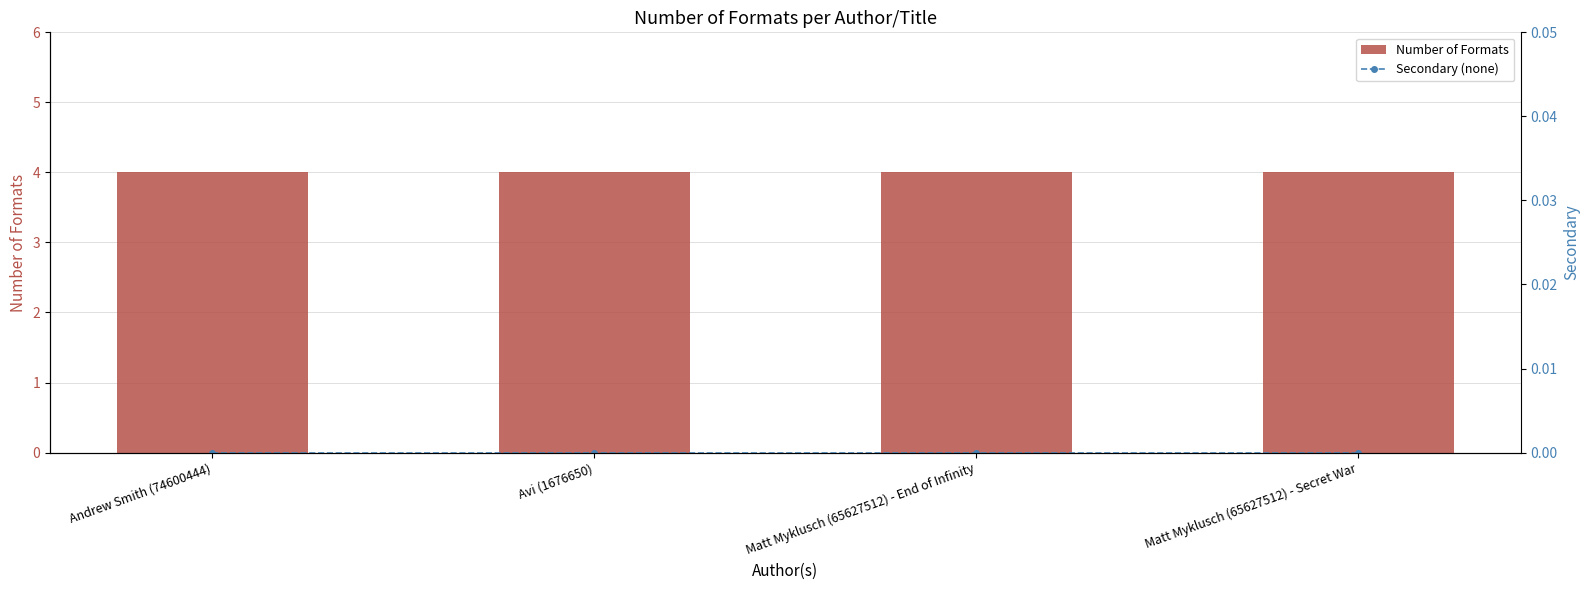

Rank the series by their maximum value, from highest to lowest.

Number of Formats, Secondary (none)